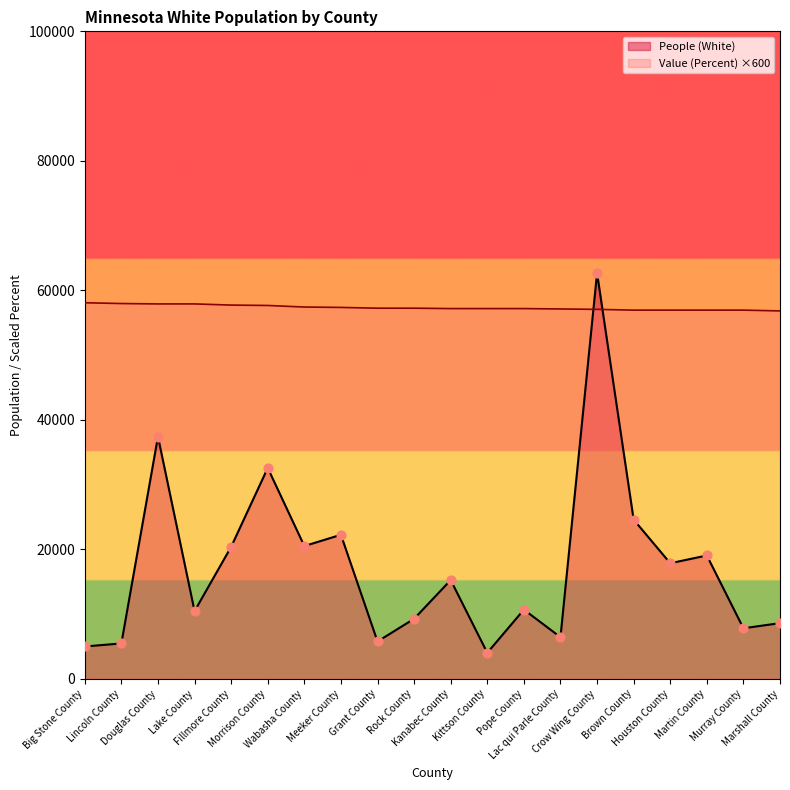

What are all the series names shown in the legend?

People (White), Value (Percent) ×600